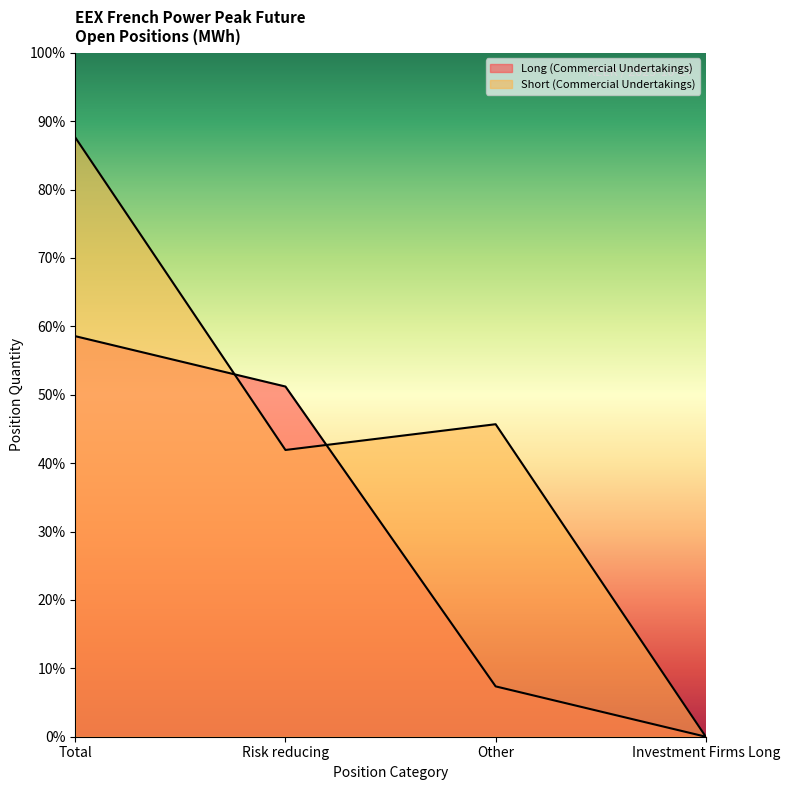

Does the chart have visible grid lines?

No